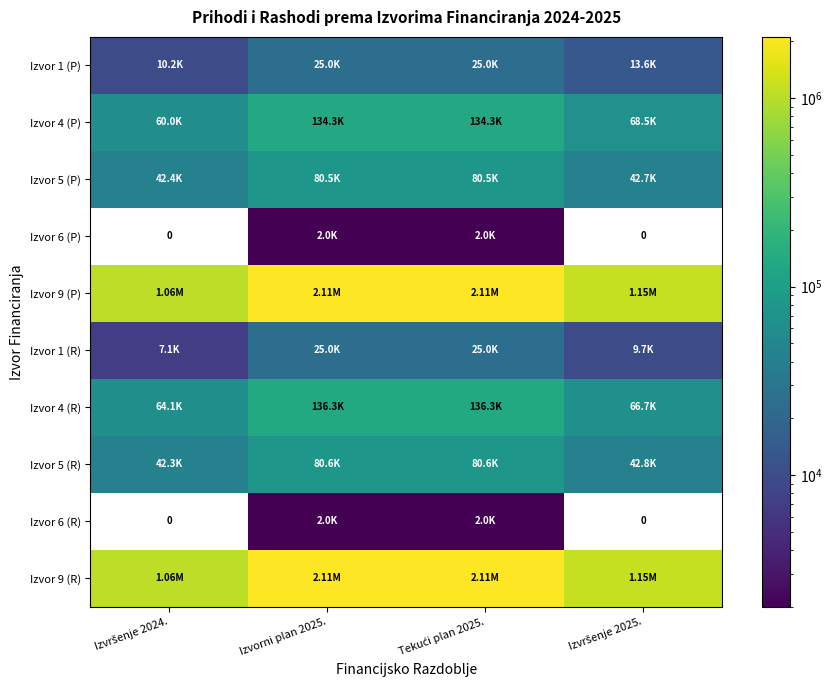

What is the average value of the Izvor 1 (R) series?

16720.3